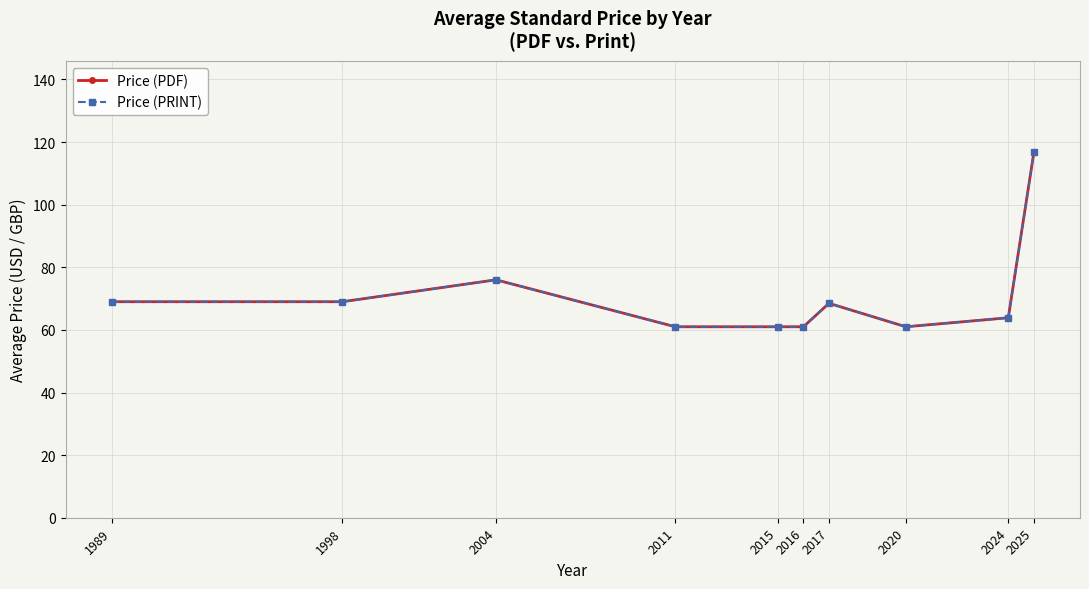

True or false: Price (PRINT) and Price (PDF) intersect in this chart.

False